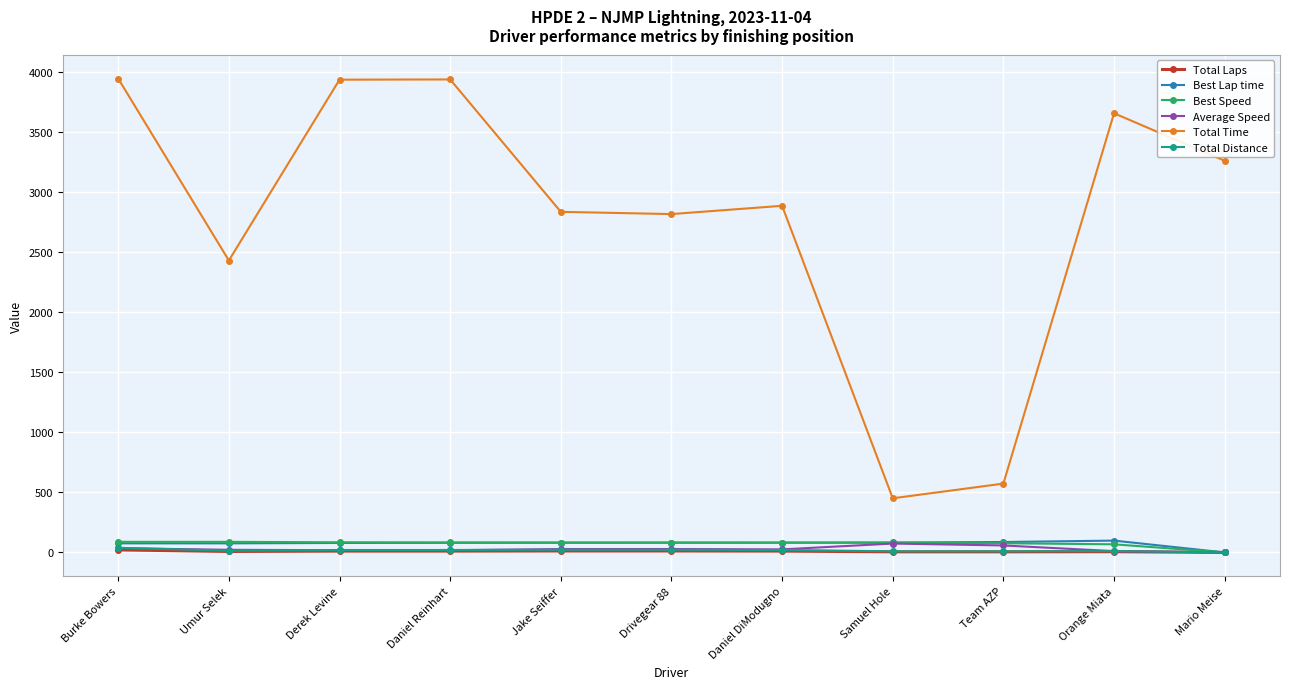

Is it true that Best Lap time equals 0.0 at Mario Meise?

True